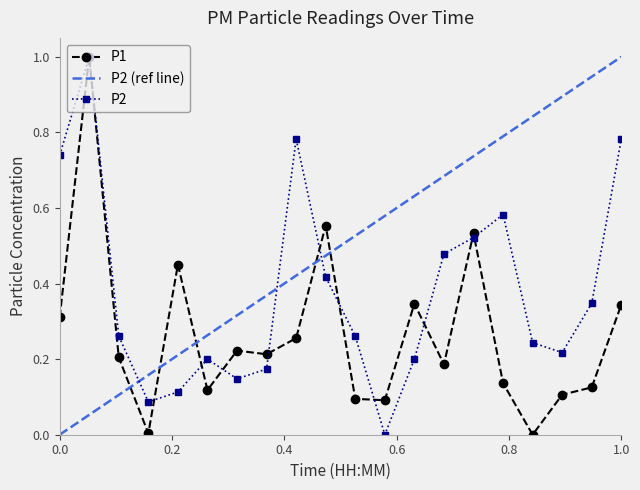

What is the value of the P2 point at the 17th from the left?

0.2